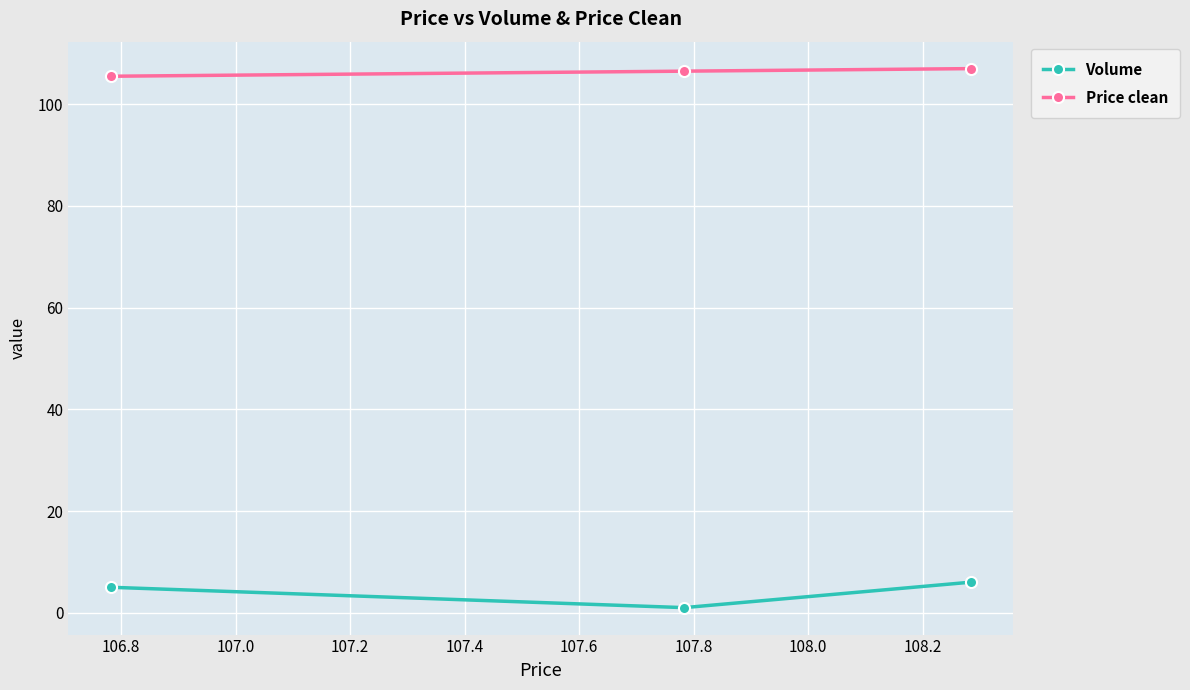

Reading right to left, list all the values displayed in this chart.

Volume: 6.0	1.0	5.0
Price clean: 107.0	106.5	105.5